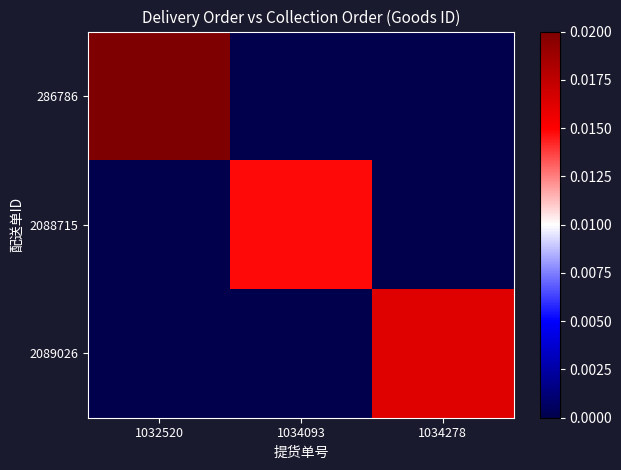

Which series has the largest range (max minus min)?

286786